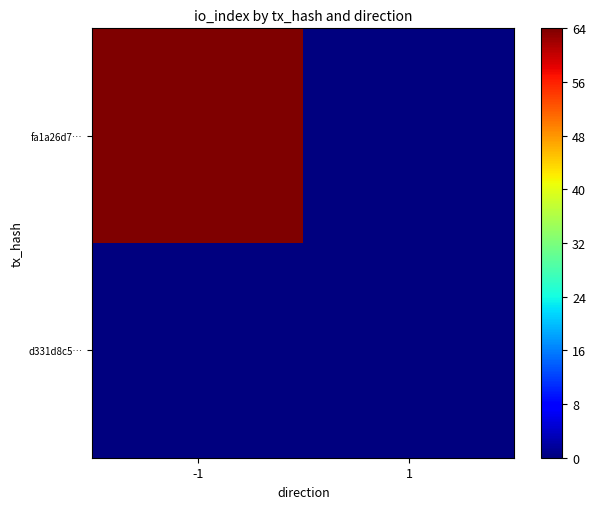

Reading left to right, list all the values displayed in this chart.

fa1a26d7…: -1=361	1=0
d331d8c5…: -1=0	1=0